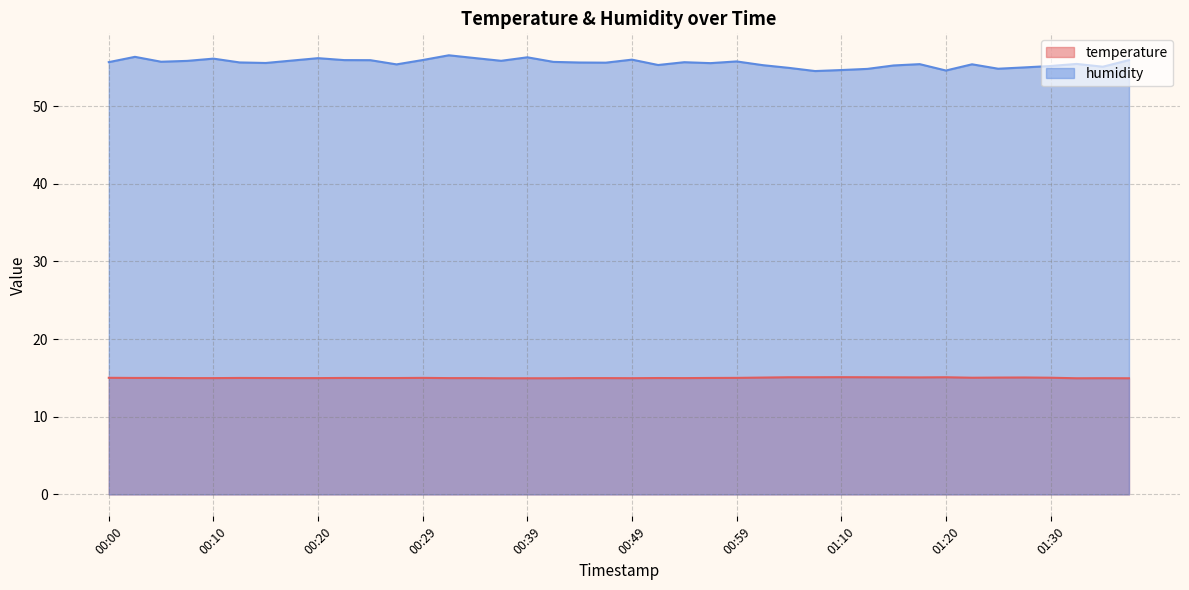

What is the label of the 37th point from the right?

00:07